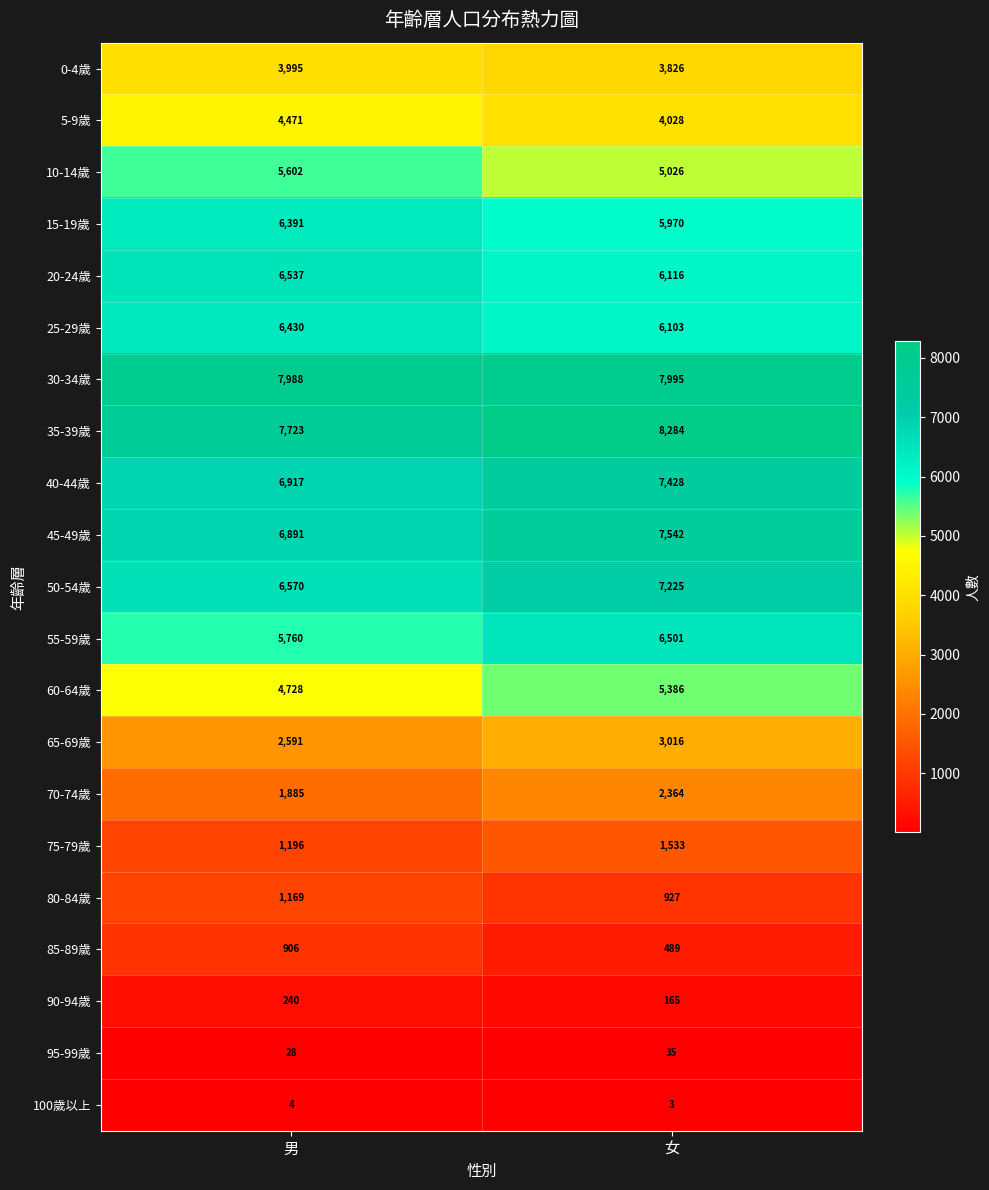

At how many categories does at least one series exceed 2986?

2